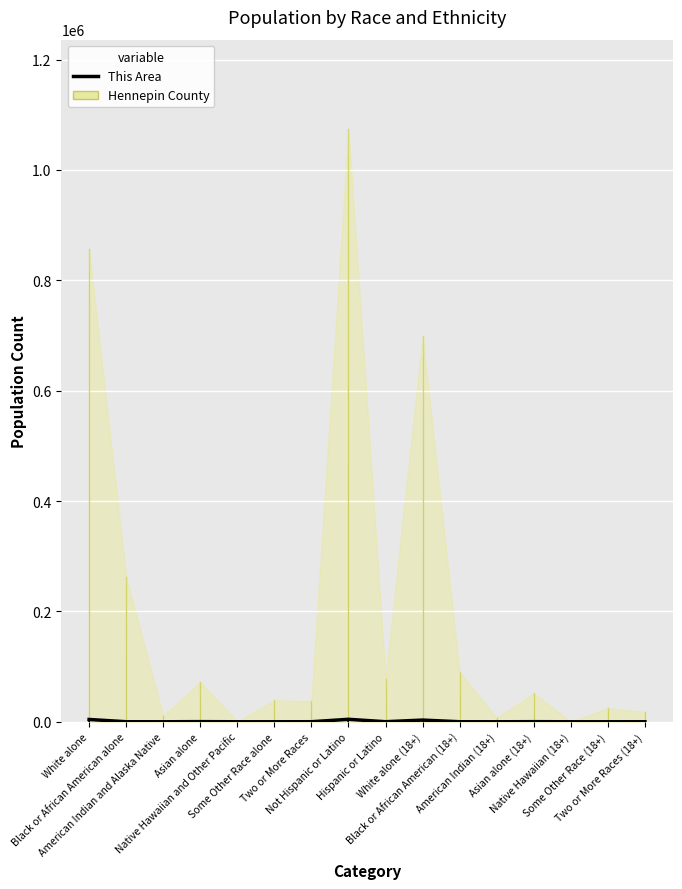

What is the value of the 3rd point from the left?

4